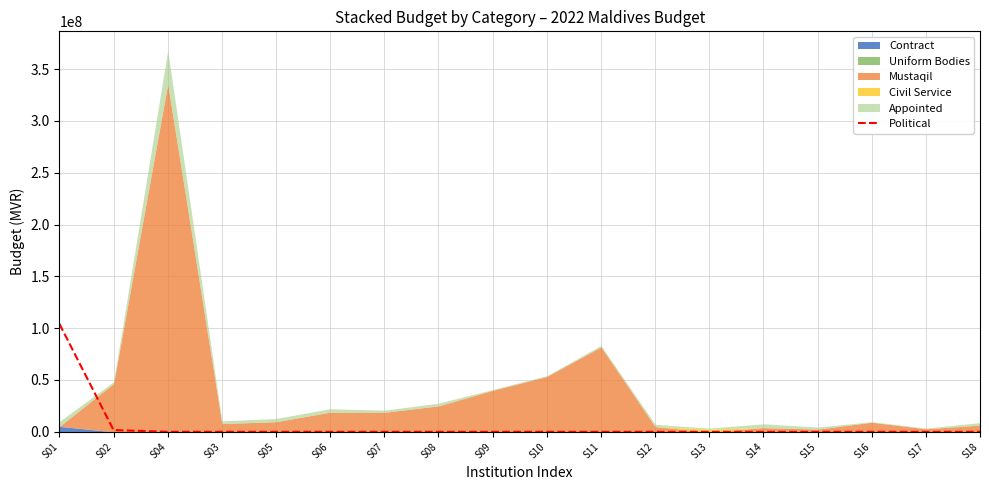

The value at S04 is 0. True or false?

True